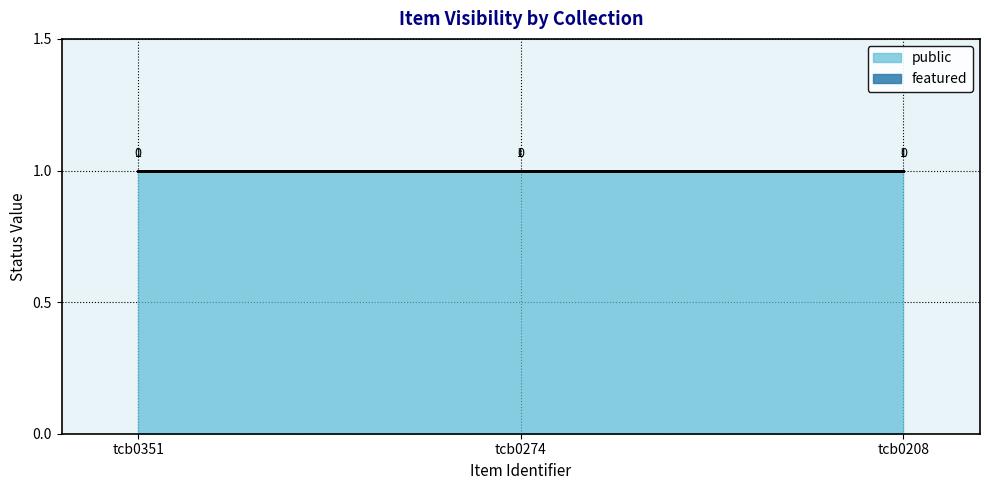

Rank the series by their maximum value, from lowest to highest.

featured, public